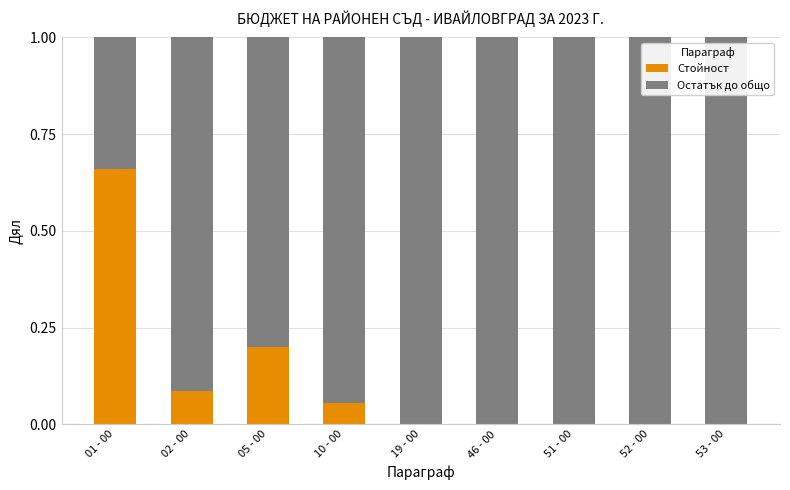

Are the bars grouped side by side (vs. stacked)?

No